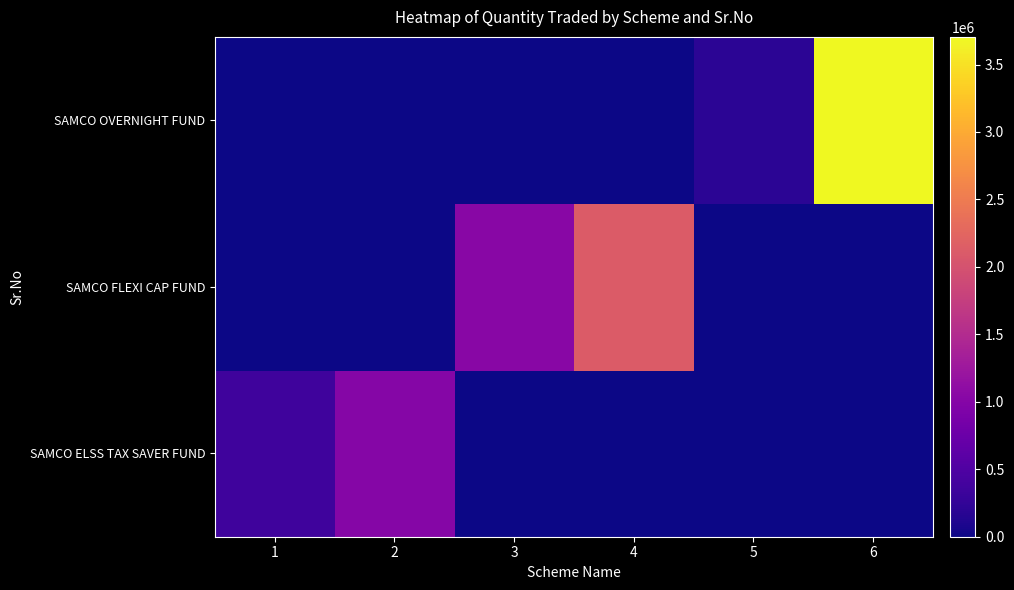

At 1, list the series in order from smallest to largest.

SAMCO FLEXI CAP FUND, SAMCO OVERNIGHT FUND, SAMCO ELSS TAX SAVER FUND